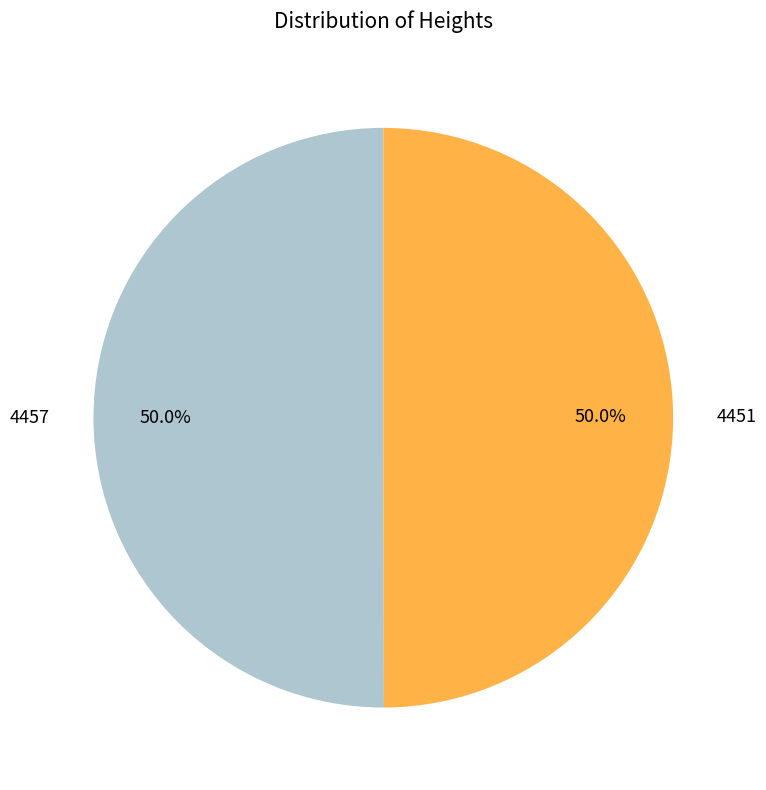

Approximately how many times larger is the value at 4451 compared to 4457?

1.0